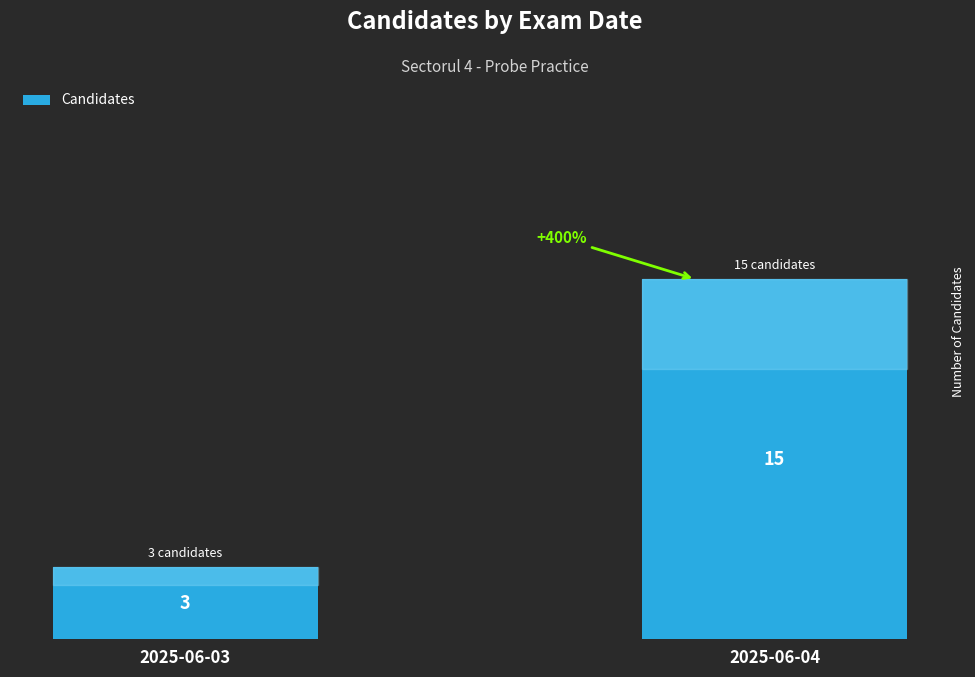

Reading left to right, transcribe all the data shown in this chart.

2025-06-03=3	2025-06-04=15